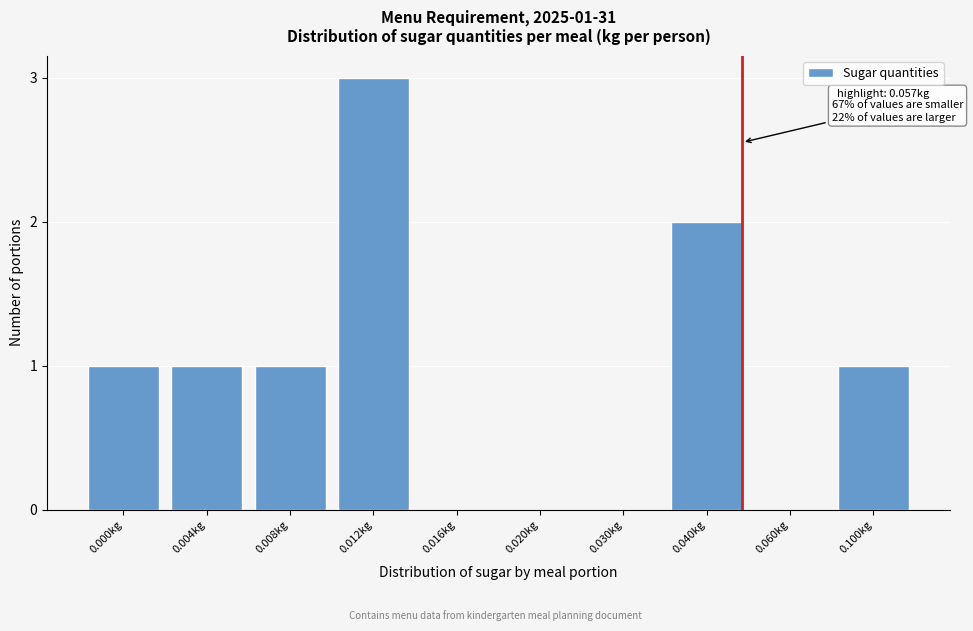

Reading left to right, transcribe all the data shown in this chart.

0.000kg=1	0.004kg=1	0.008kg=1	0.012kg=3	0.016kg=0	0.020kg=0	0.030kg=0	0.040kg=2	0.060kg=0	0.100kg=1